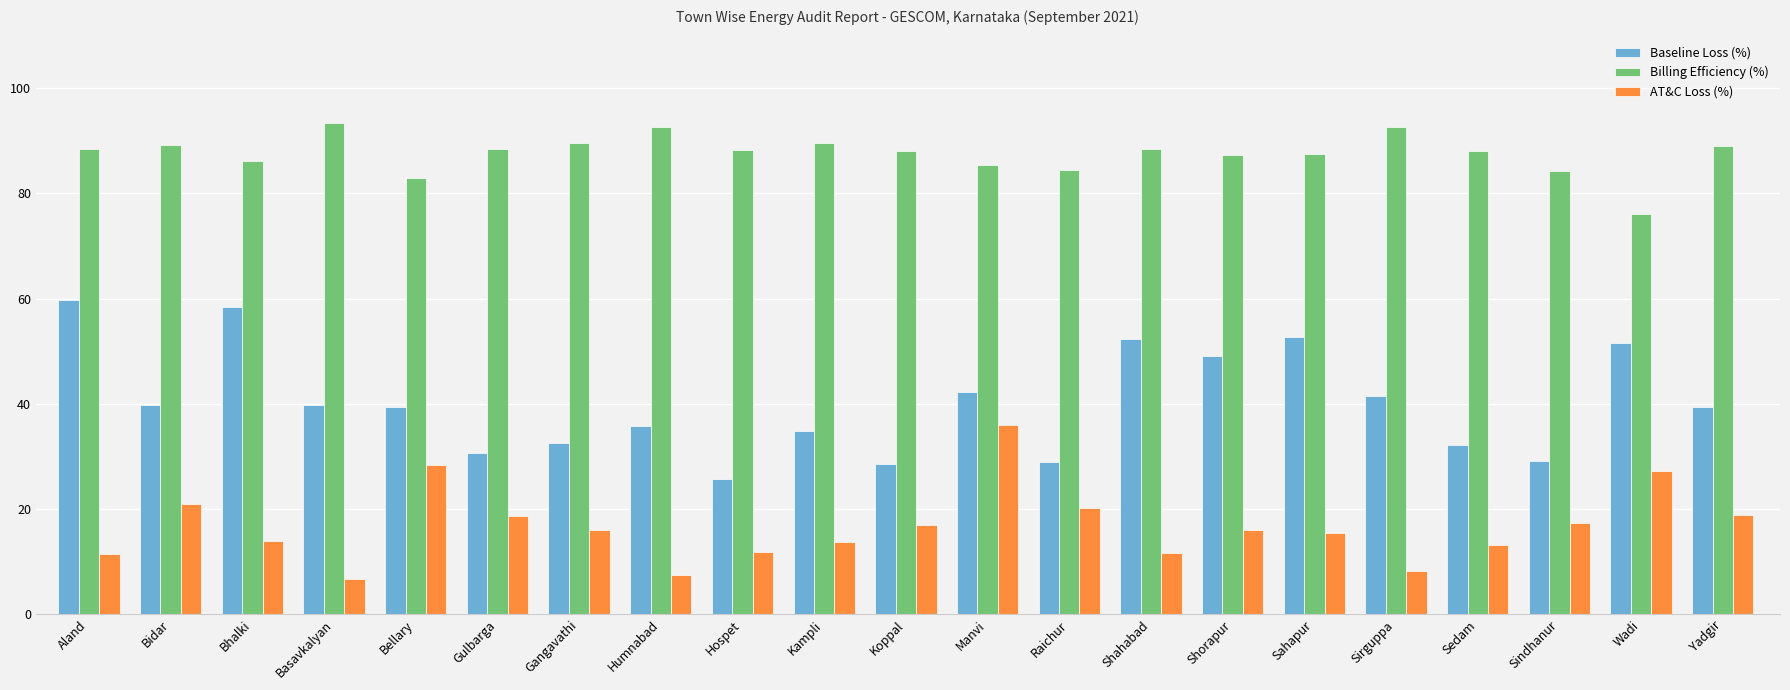

At Bhalki, list the series in order from largest to smallest.

Billing Efficiency (%), Baseline Loss (%), AT&C Loss (%)